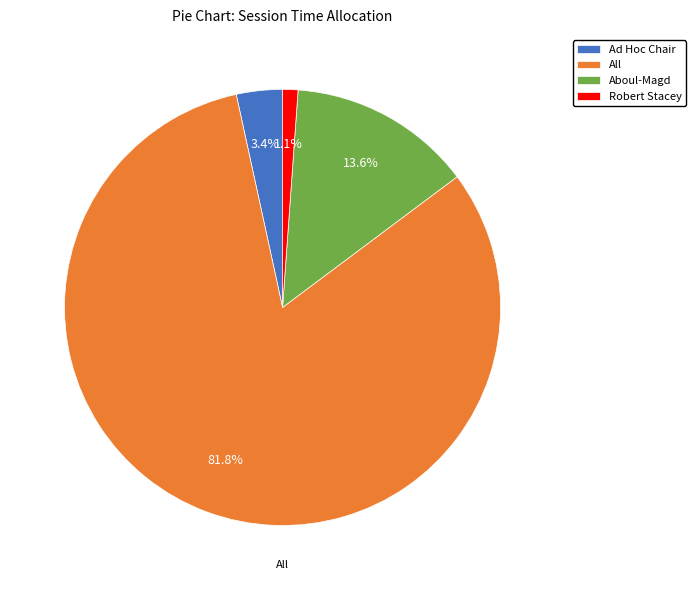

How much of the chart is everything except Aboul-Magd?

86.4%